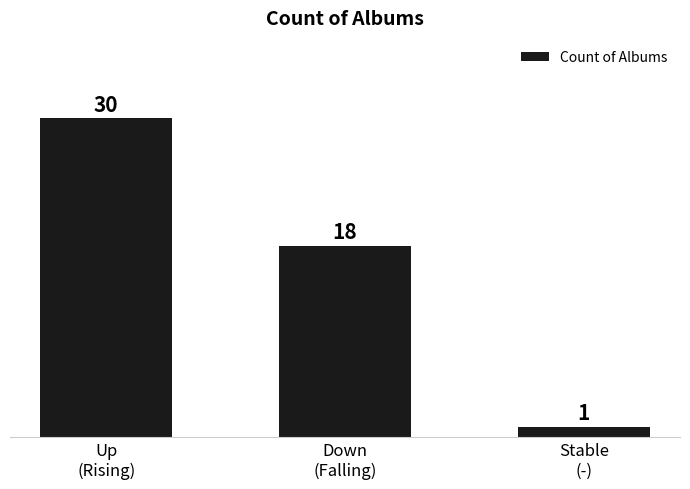

What is the average value?

16